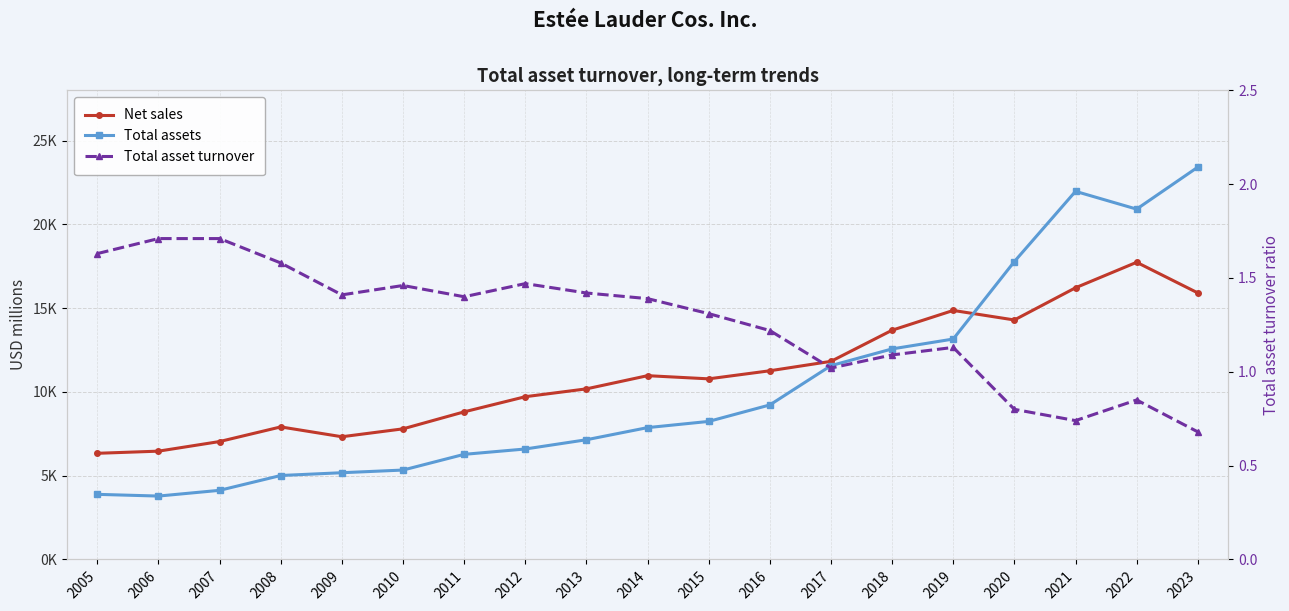

Is the value of Total assets at 2013 greater than the value of Net sales at 2010?

No